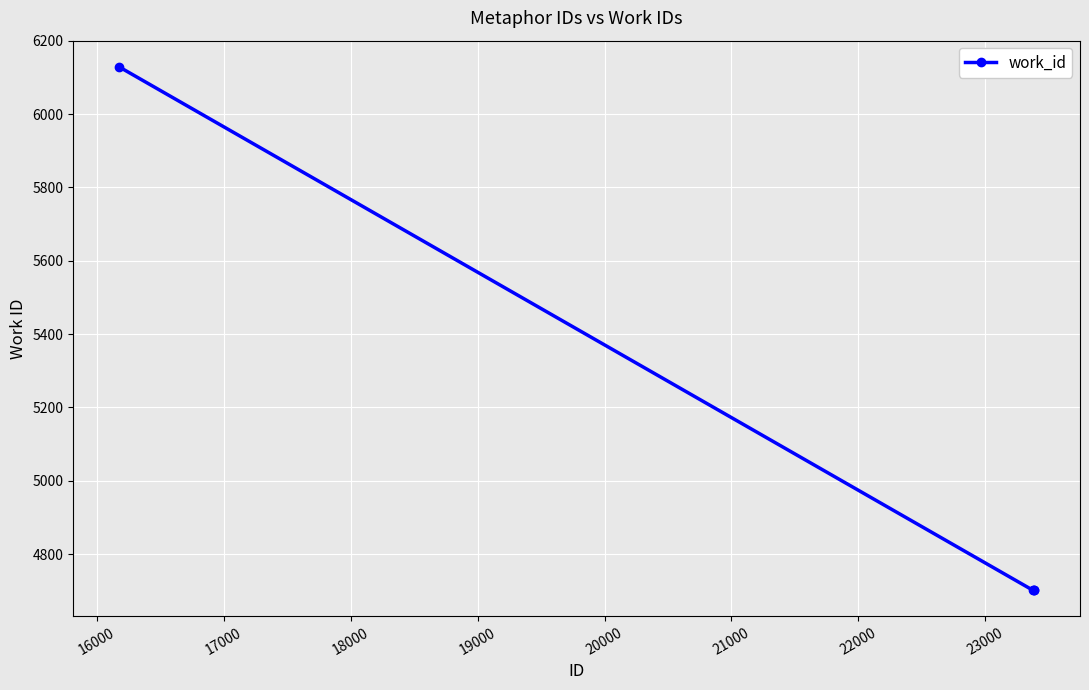

True or false: there are more than 1 points higher than both neighbors.

False